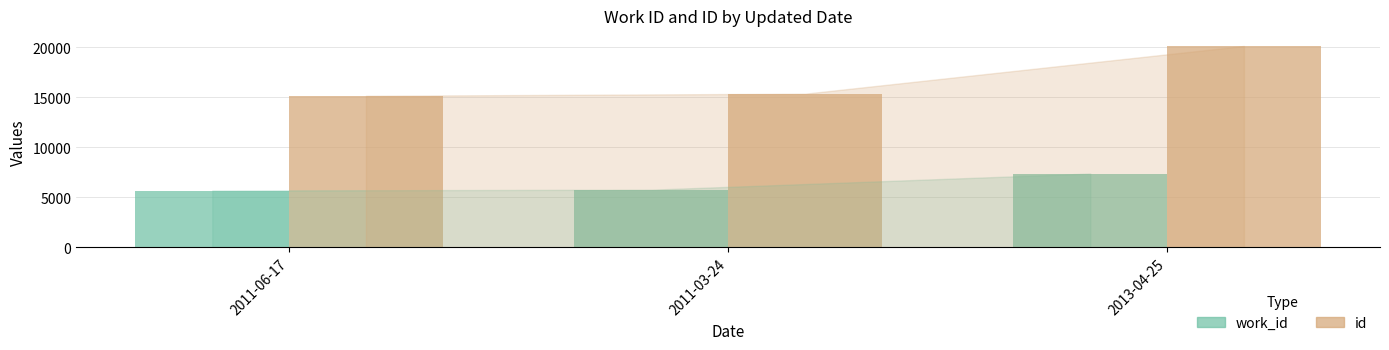

Where is id nearest to the value 17649?

2011-03-24